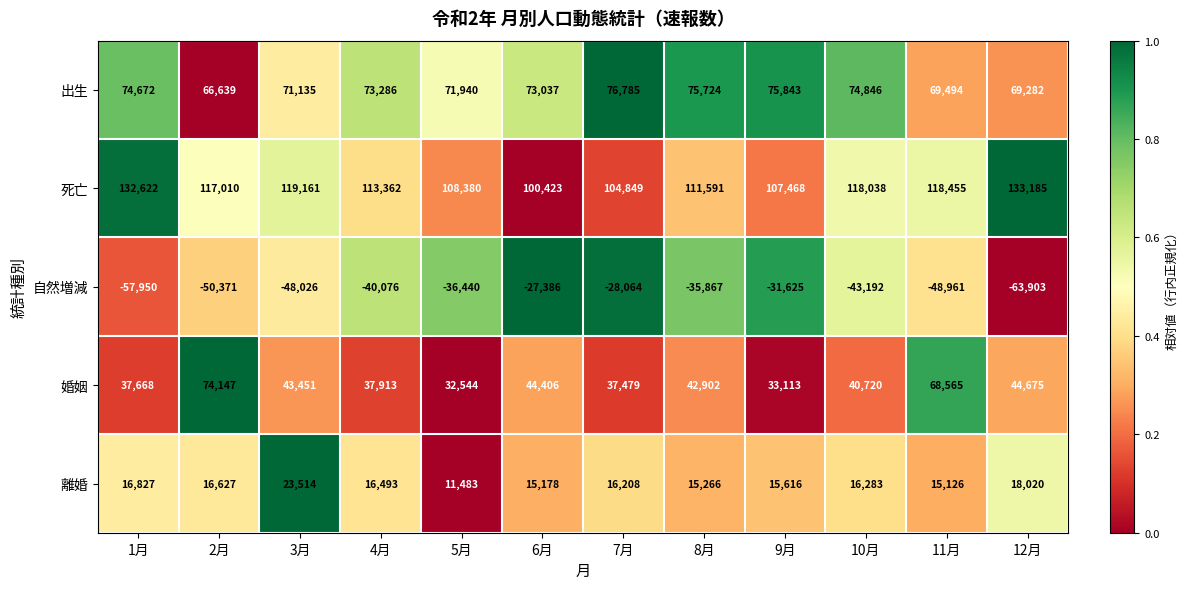

At which label does 婚姻 reach its peak?

2月